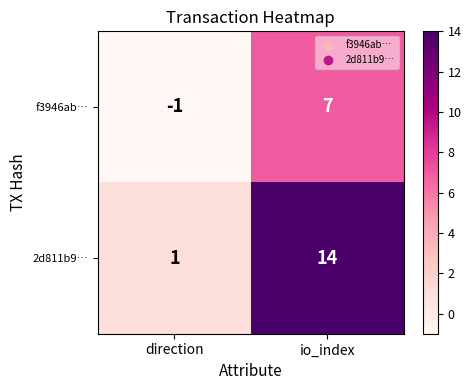

What is the difference between the f3946ab… values at direction and io_index?

8